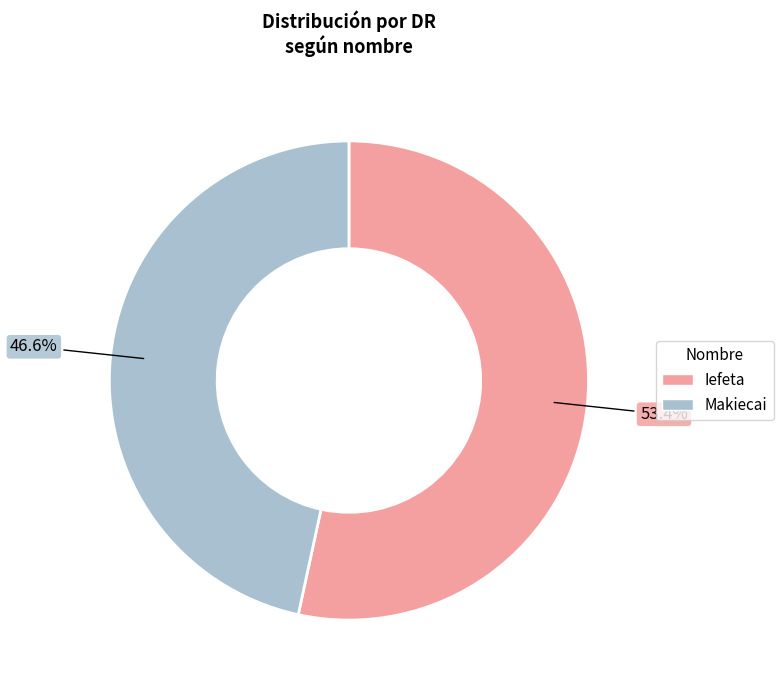

Which slice is the smallest?

Makiecai